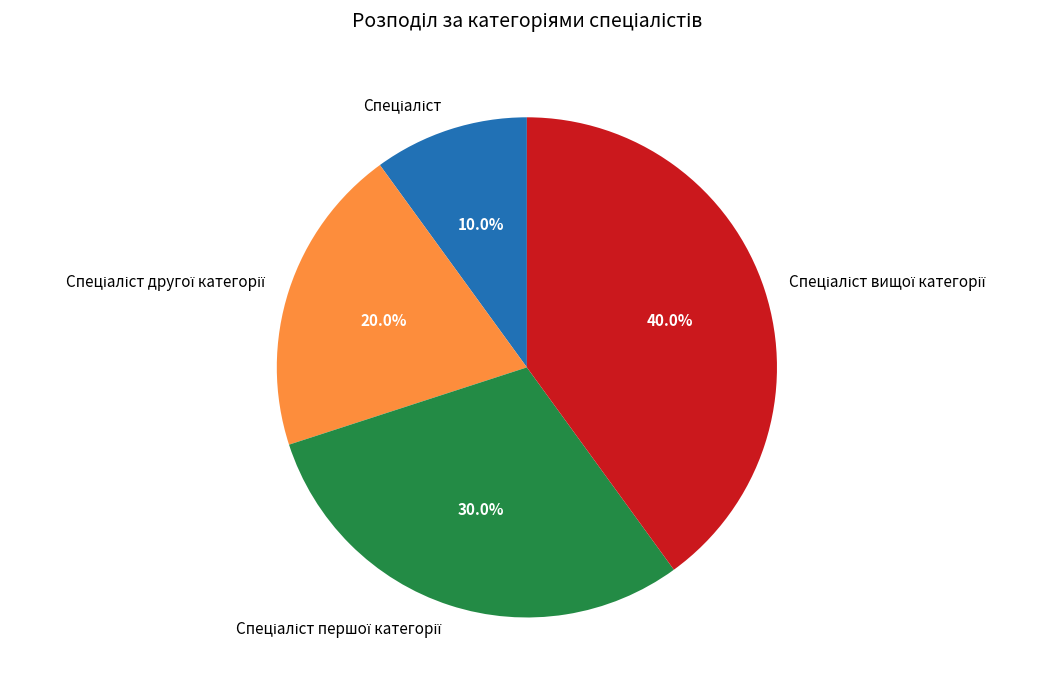

Is there a majority slice in this chart?

No